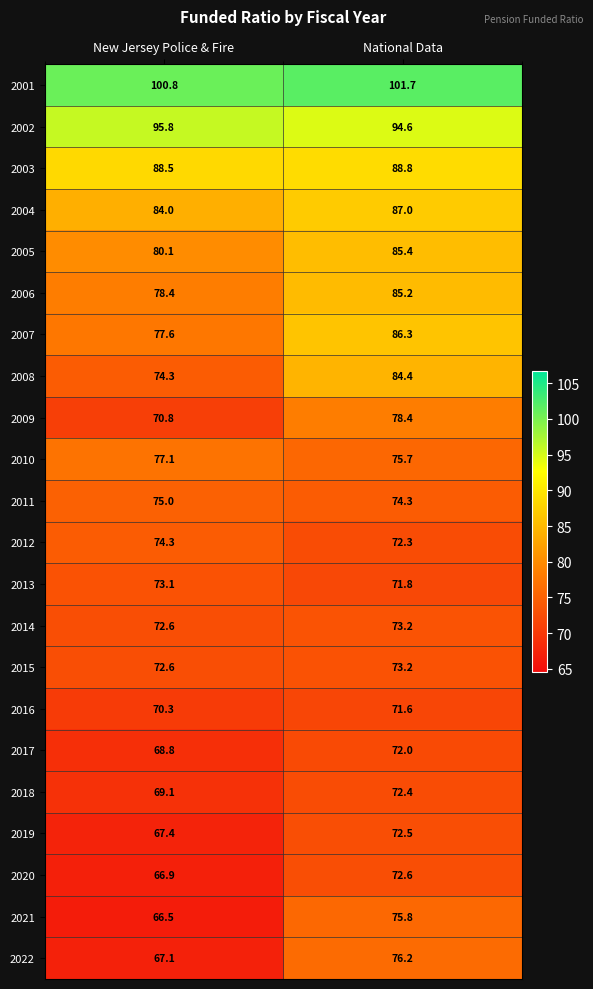

What is the total value across all series at National Data?

1745.4